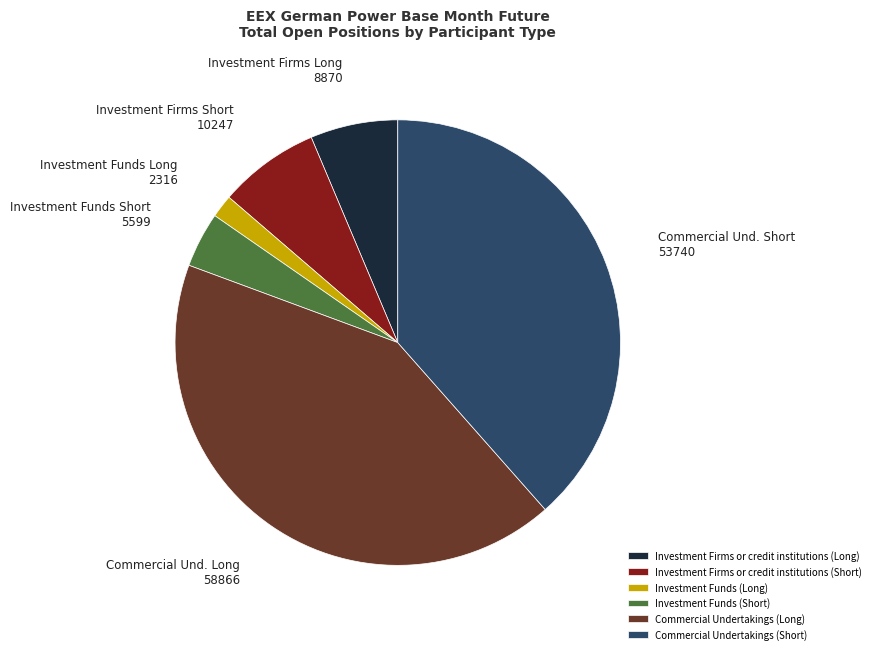

Which slice is the largest?

Commercial Undertakings (Long)